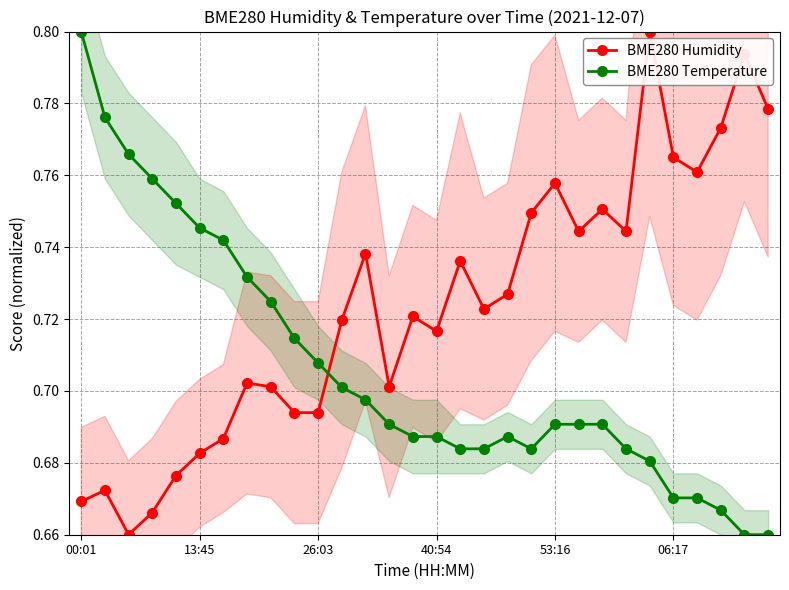

Which series ends up on top after the final intersection of BME280 Humidity and BME280 Temperature?

BME280 Humidity